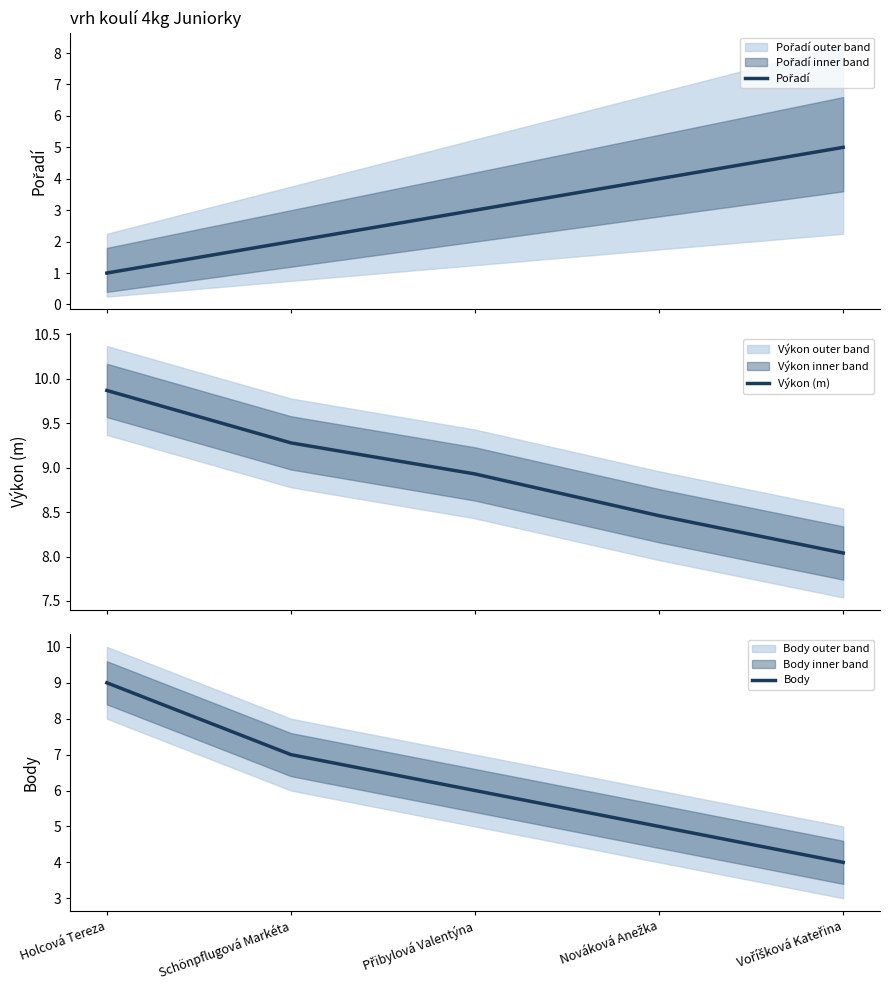

Reading left to right, list all the values displayed in this chart.

Pořadí: Holcová Tereza=1.0	Schönpflugová Markéta=2.0	Přibylová Valentýna=3.0	Nováková Anežka=4.0	Voříšková Kateřina=5.0
Výkon (m): Holcová Tereza=9.9	Schönpflugová Markéta=9.3	Přibylová Valentýna=8.9	Nováková Anežka=8.5	Voříšková Kateřina=8.0
Body: Holcová Tereza=9.0	Schönpflugová Markéta=7.0	Přibylová Valentýna=6.0	Nováková Anežka=5.0	Voříšková Kateřina=4.0